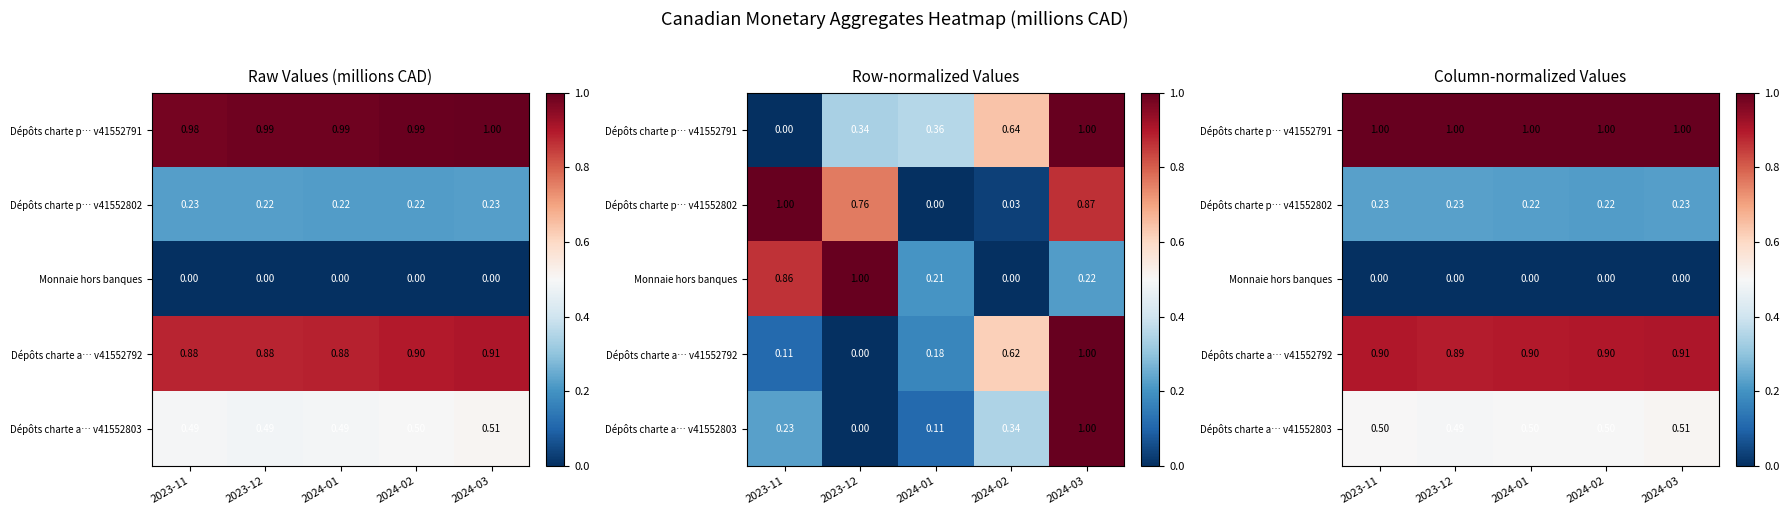

What is the maximum value shown in the chart?

1.0